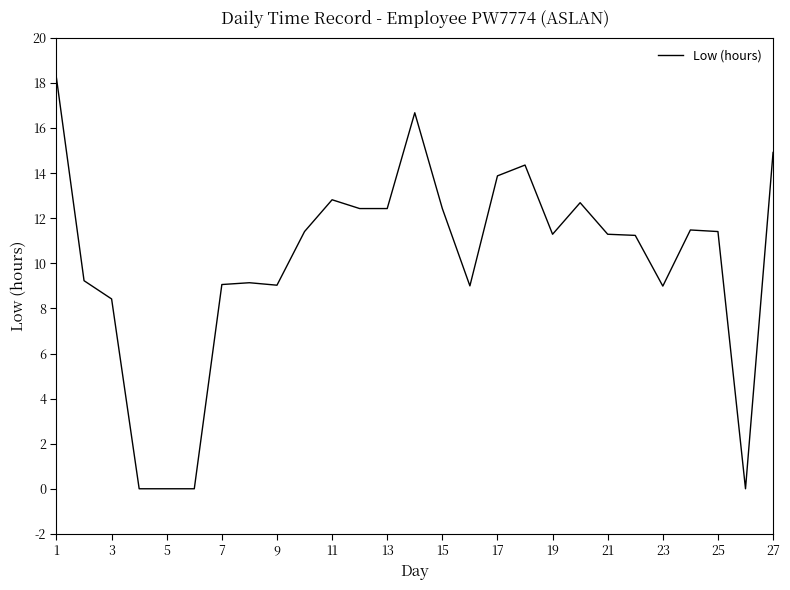

What is the maximum value shown in the chart?

18.2